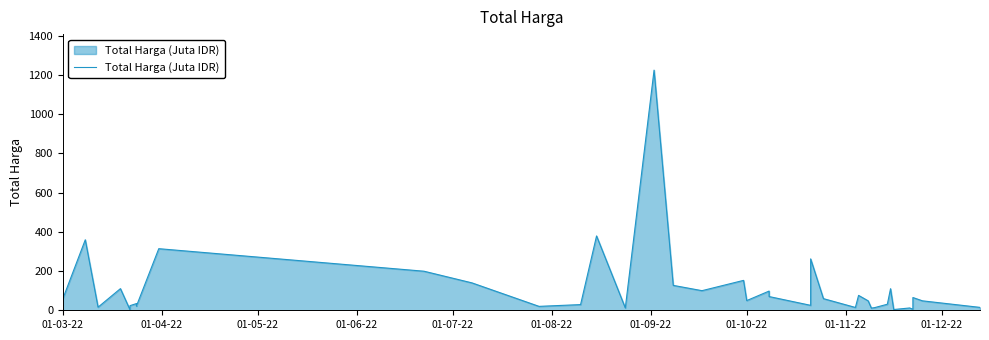

What is the difference between the second highest and minimum values?

376.7